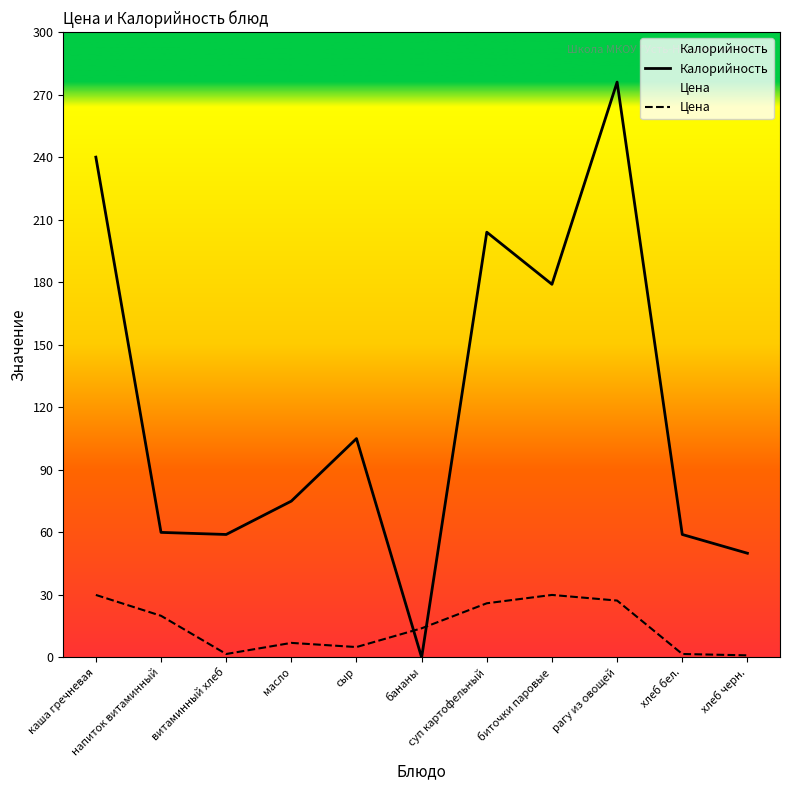

The value of Цена at суп картофельный is 26.0. True or false?

True